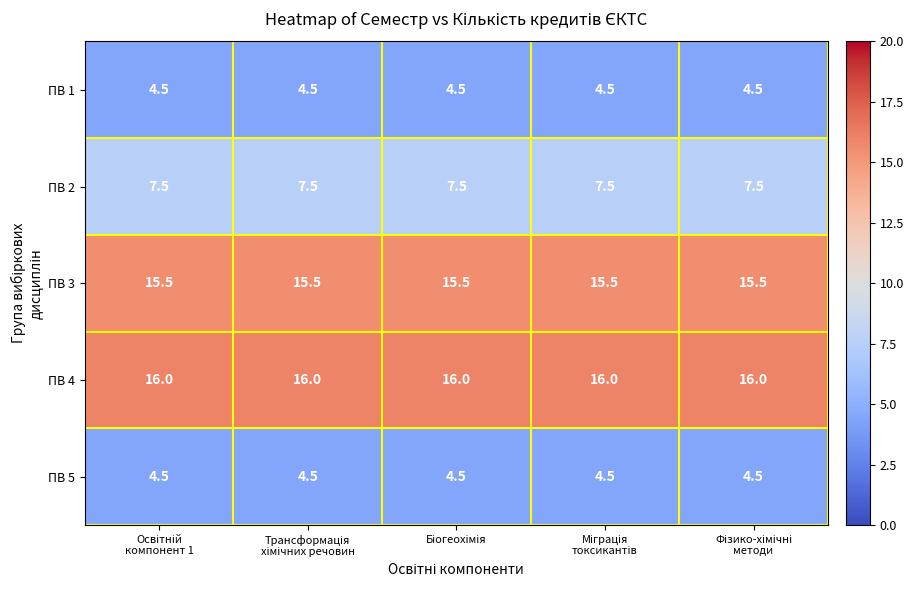

What is the average value of the ПВ 1 series?

4.5